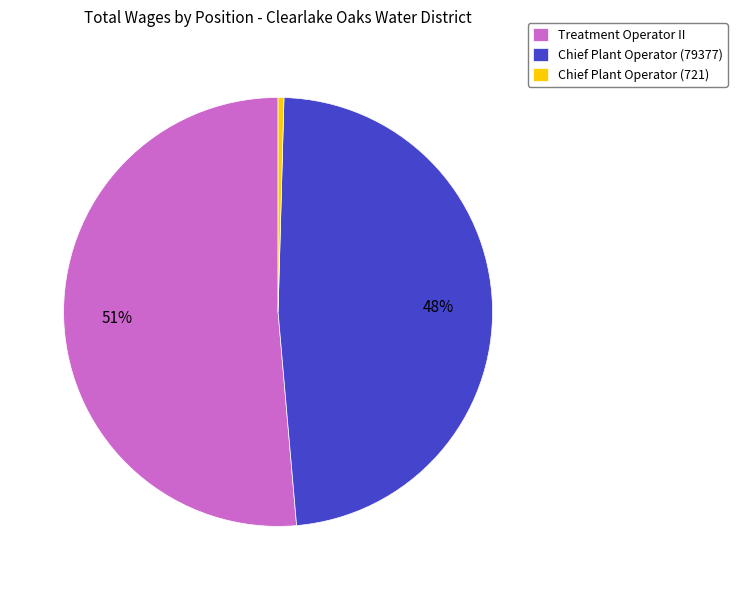

True or false: Chief Plant Operator (721) accounts for 7% of the total.

False